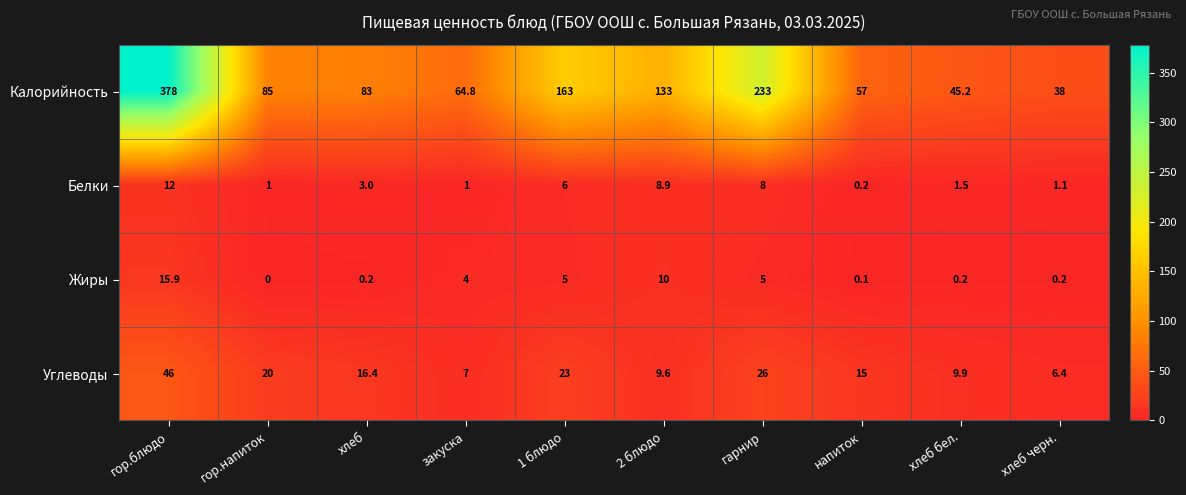

What is the difference between the maximum and minimum values in the Белки series?

11.8